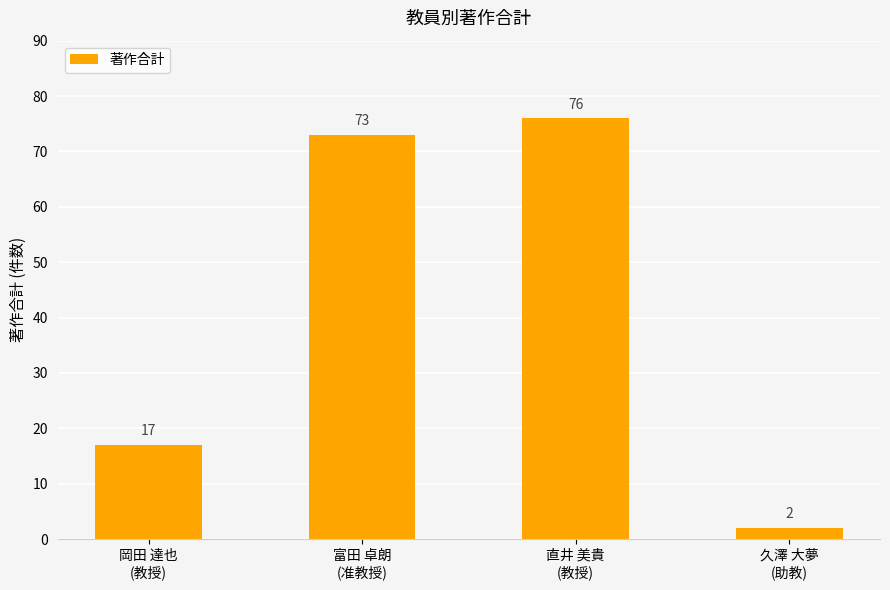

The chart shows a value of 9 at 岡田 達也
(教授). True or false?

False